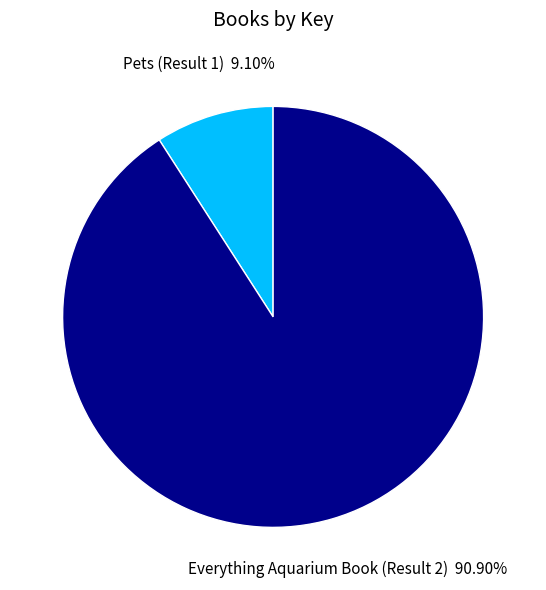

Is it true that Everything Aquarium Book (Result 2) is 91% of the pie?

True